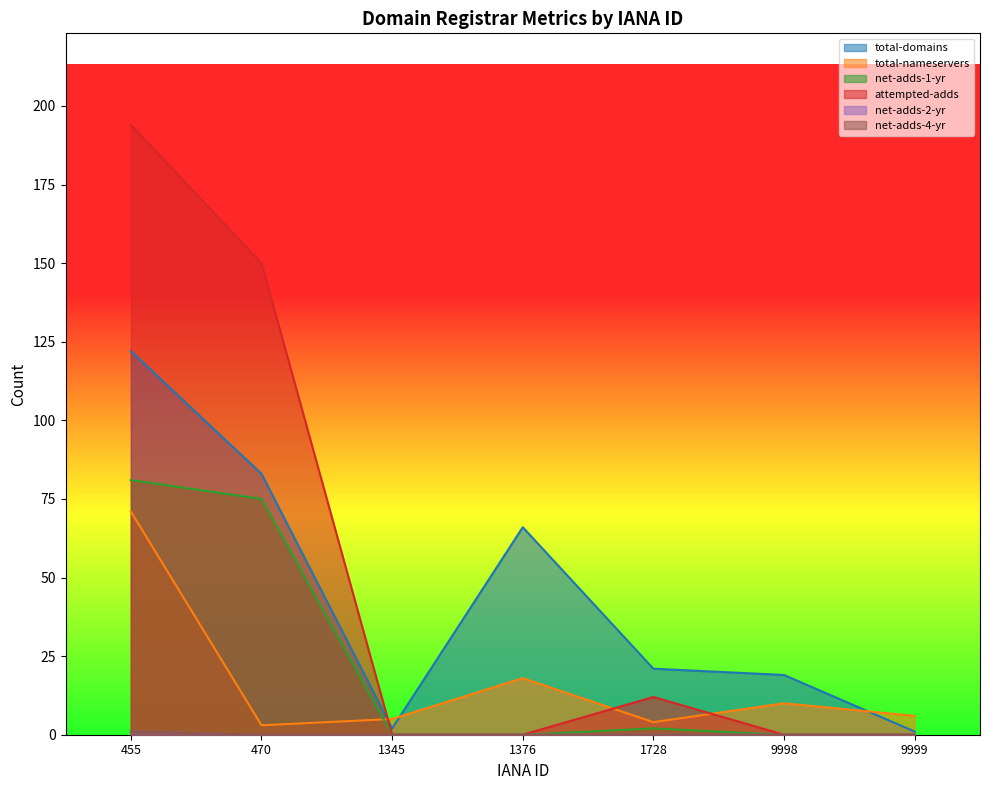

Rank the series by their maximum value, from lowest to highest.

net-adds-2-yr, net-adds-4-yr, total-nameservers, net-adds-1-yr, total-domains, attempted-adds